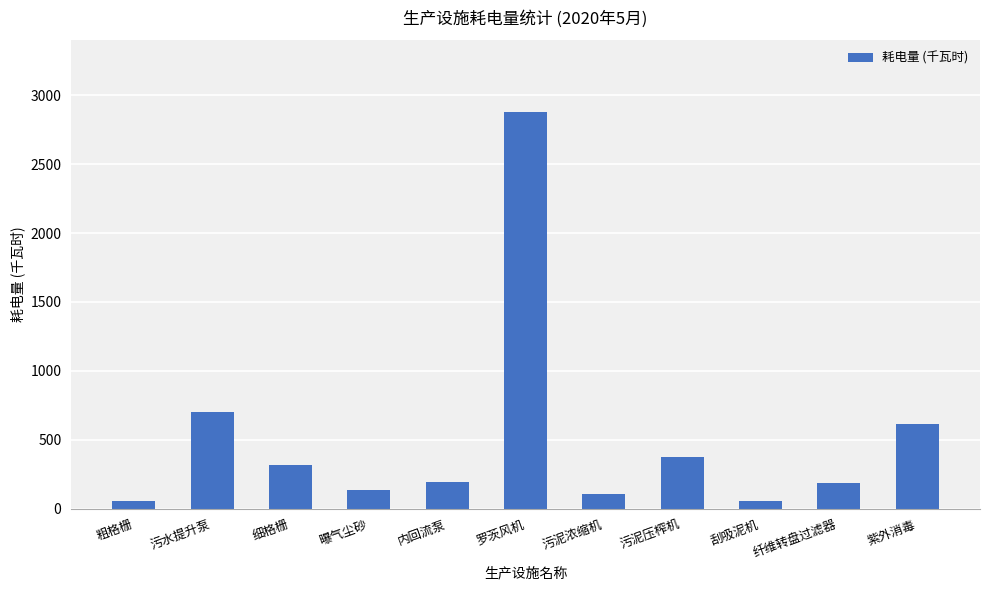

What is the label of the 7th bar from the left?

污泥浓缩机